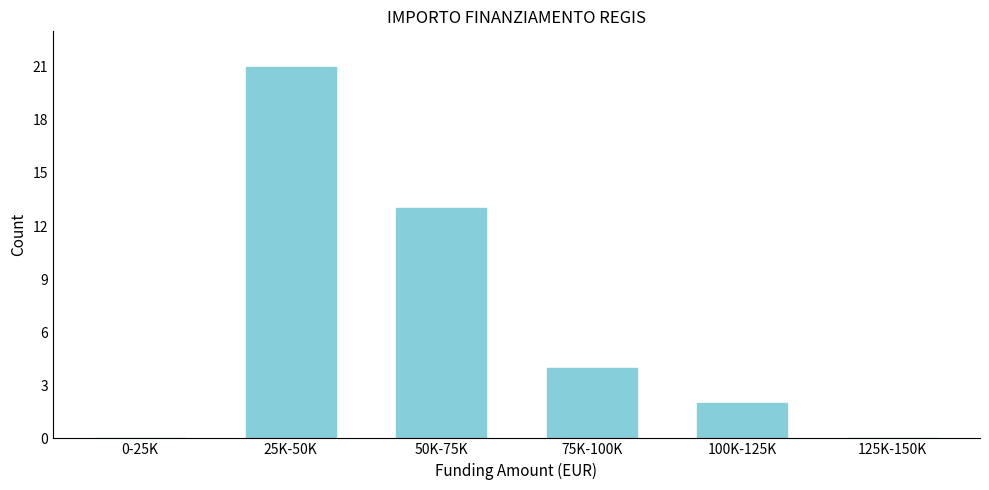

Reading left to right, extract all data points from this chart.

0-25K=0	25K-50K=21	50K-75K=13	75K-100K=4	100K-125K=2	125K-150K=0